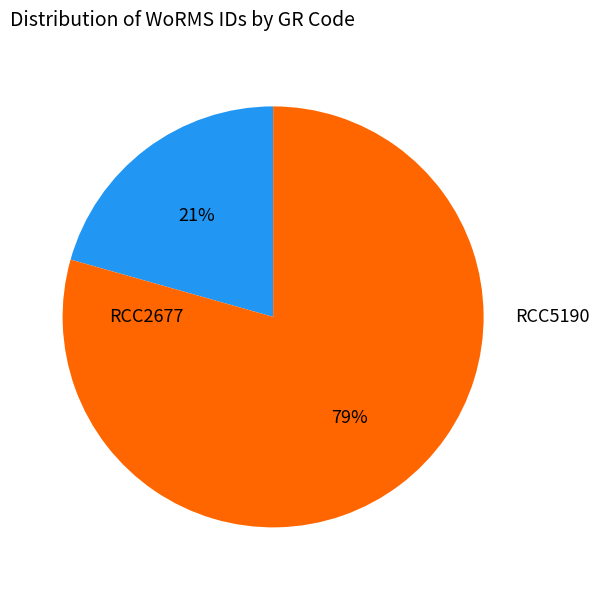

How many slices are in this pie chart?

2